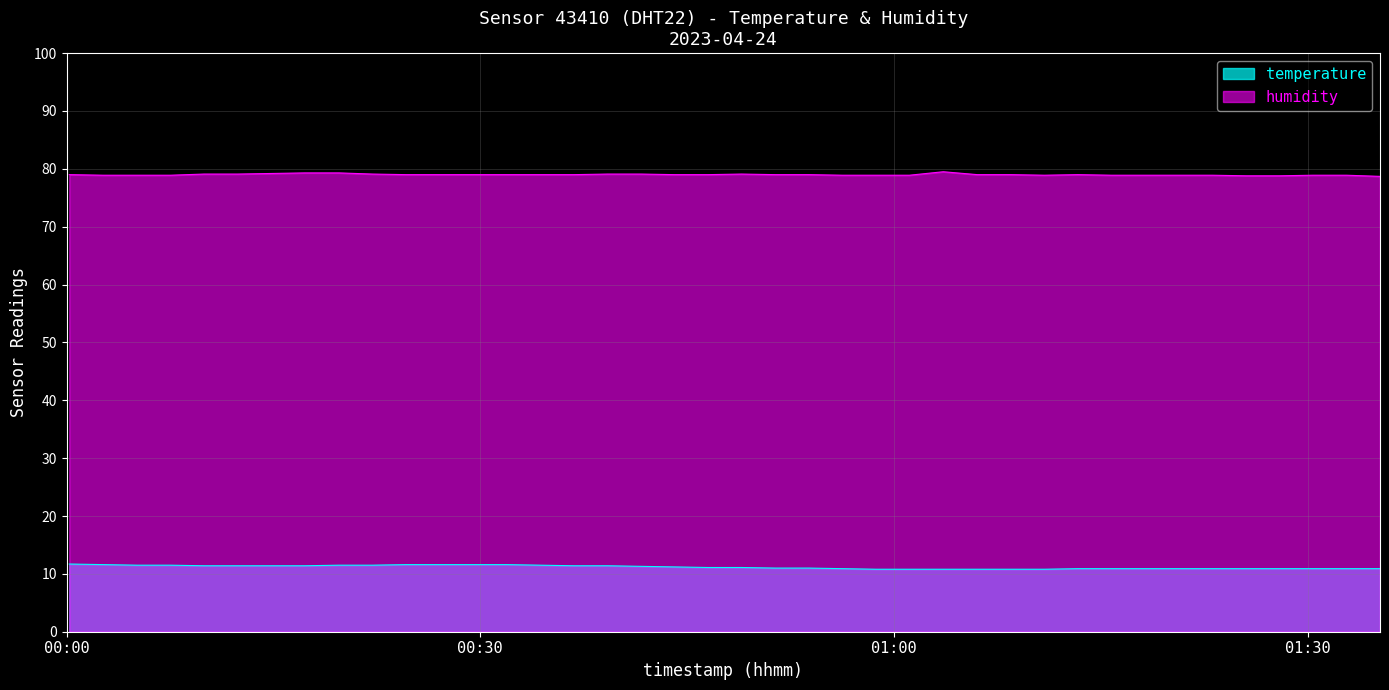

True or false: temperature has more than 1 points higher than both neighbors.

False